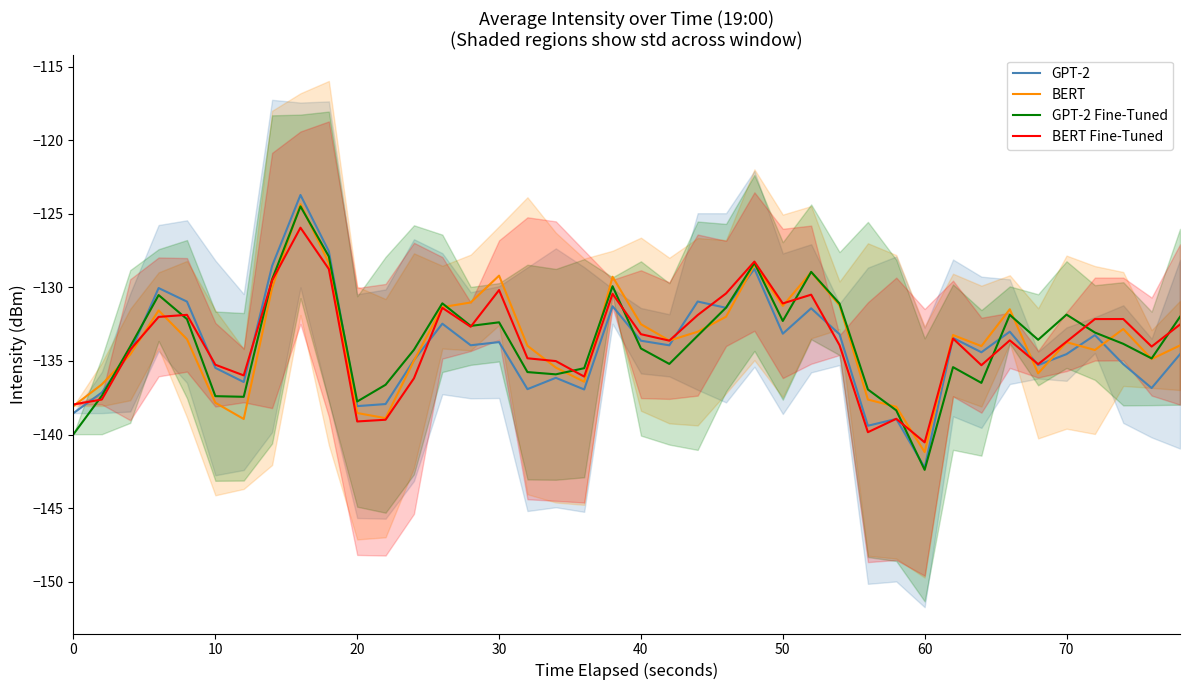

The value of GPT-2 at 0 is -237.6. True or false?

False